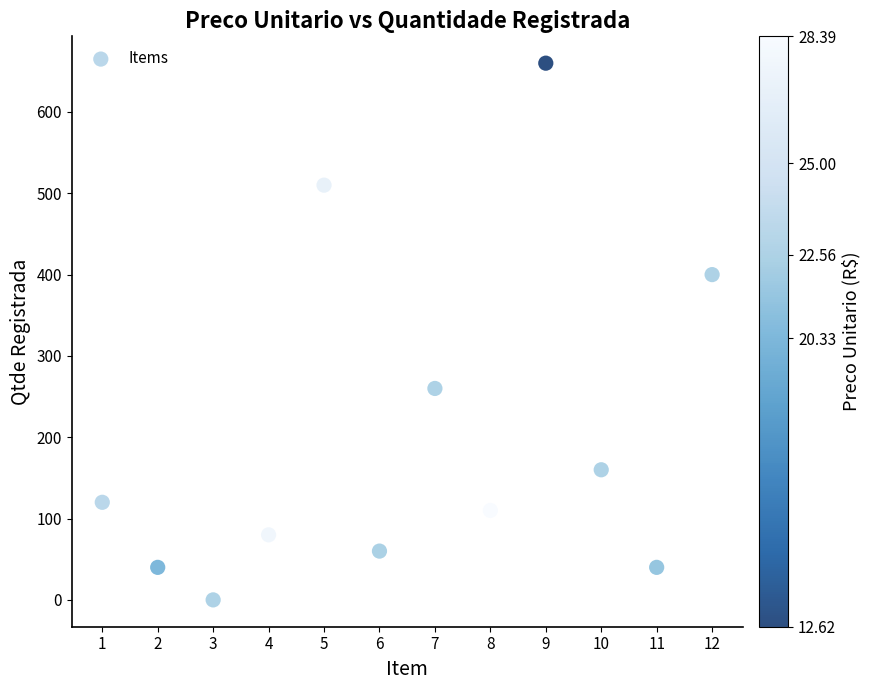

What is the average X value?

6